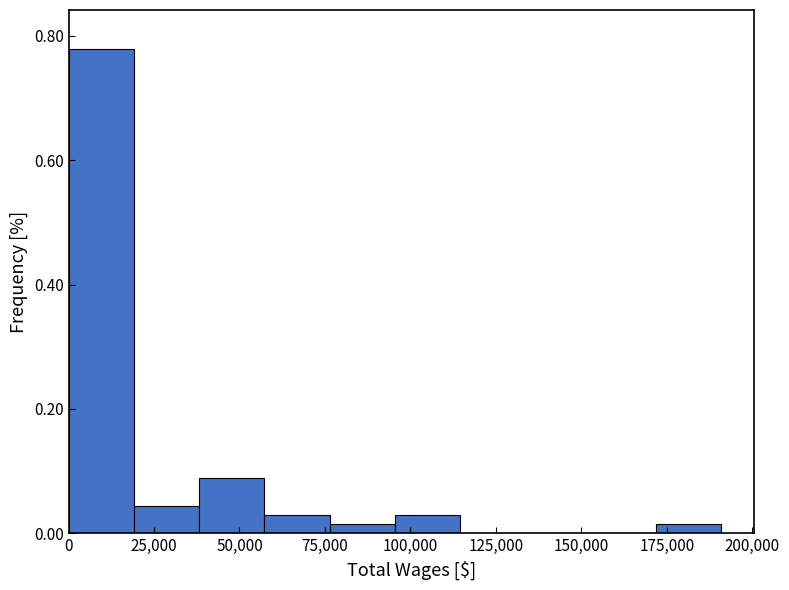

Read against the x-axis, roughly where is the centre of the tallest bar?

10000